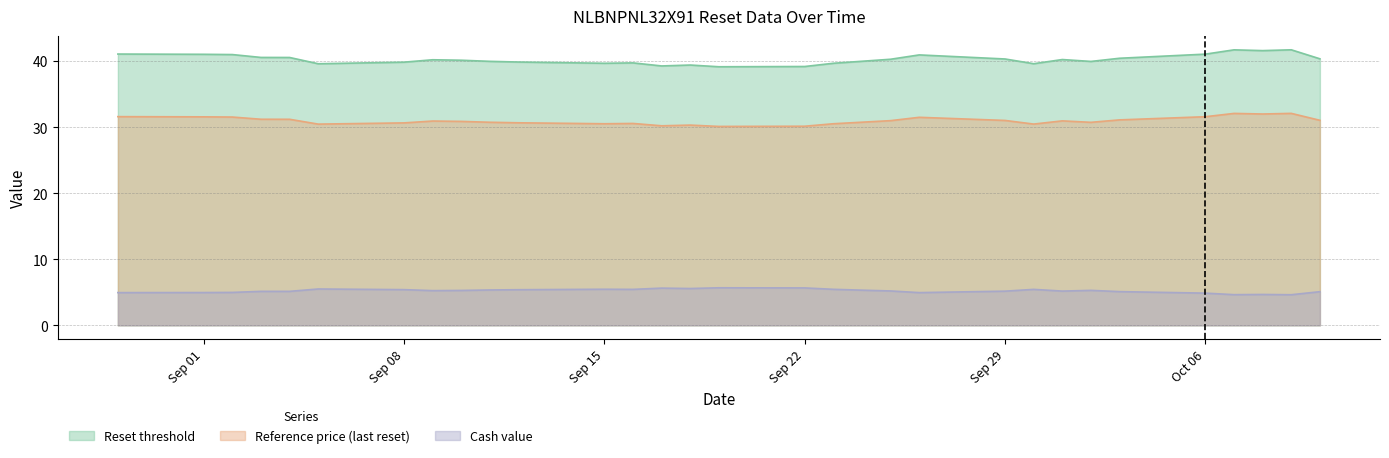

Where is Reset threshold nearest to the value 40?

2025-09-24